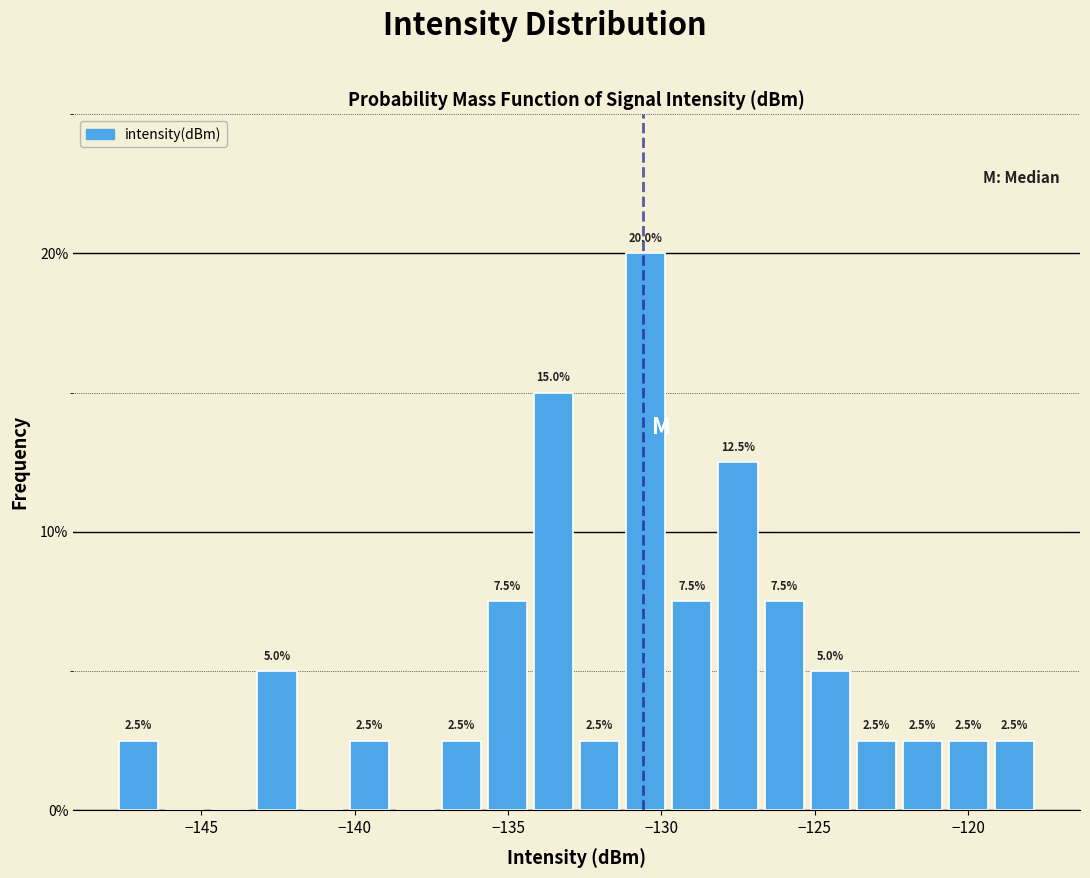

Around what value on the x-axis is the tallest bar? Give the approximate position of its centre, as read against the axis.

-130.5